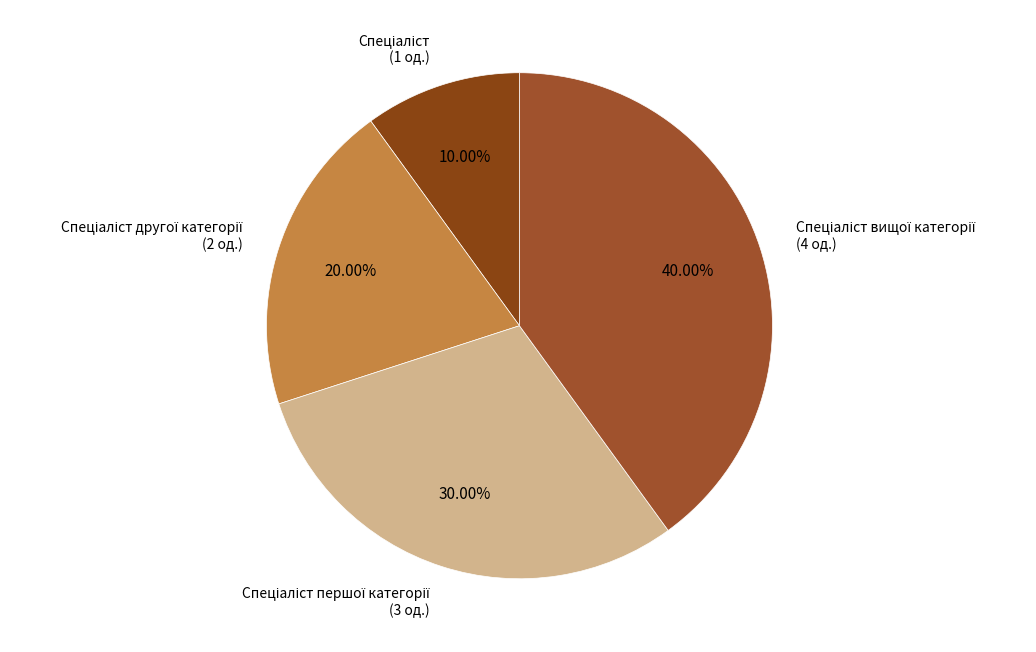

How many slices are in this pie chart?

4